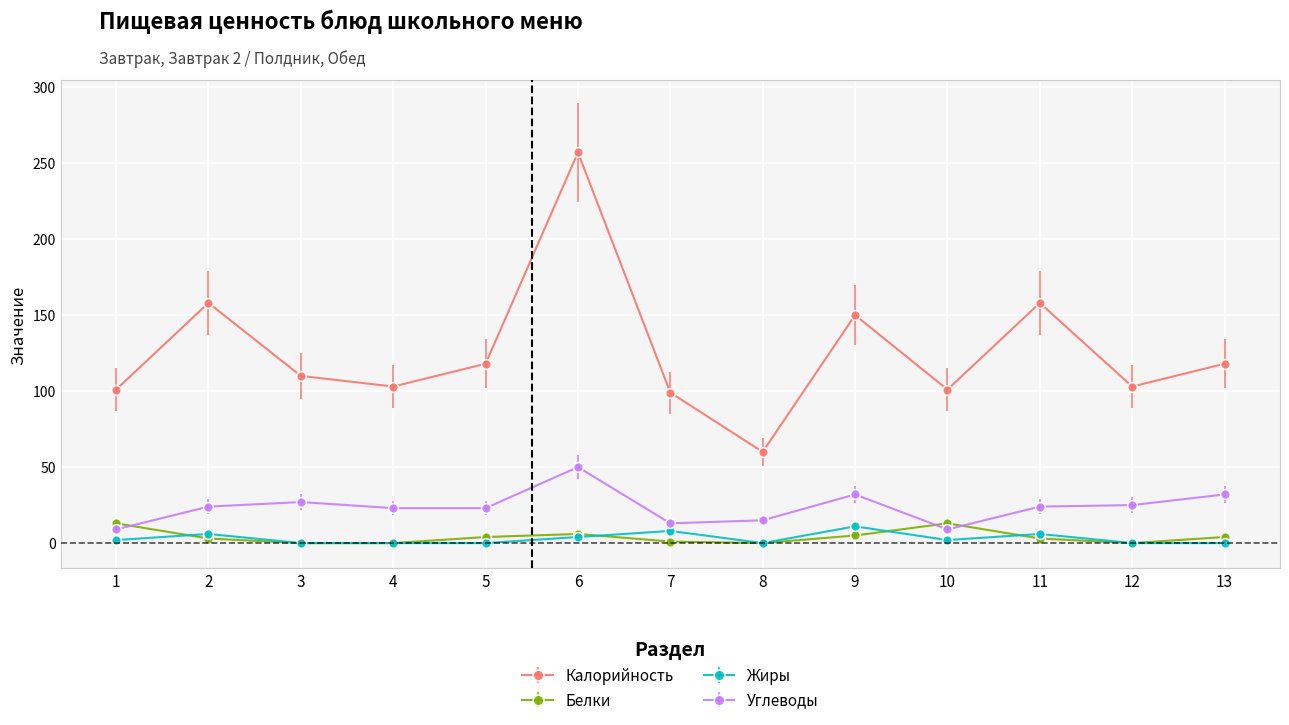

At which category is the sum across all series the highest?

6